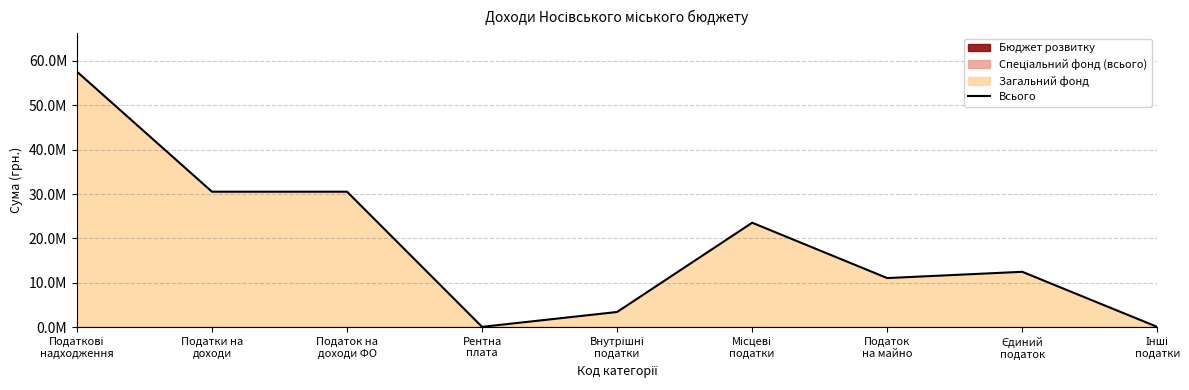

Which has a higher value, Податкові
надходження or Рентна
плата?

Податкові
надходження